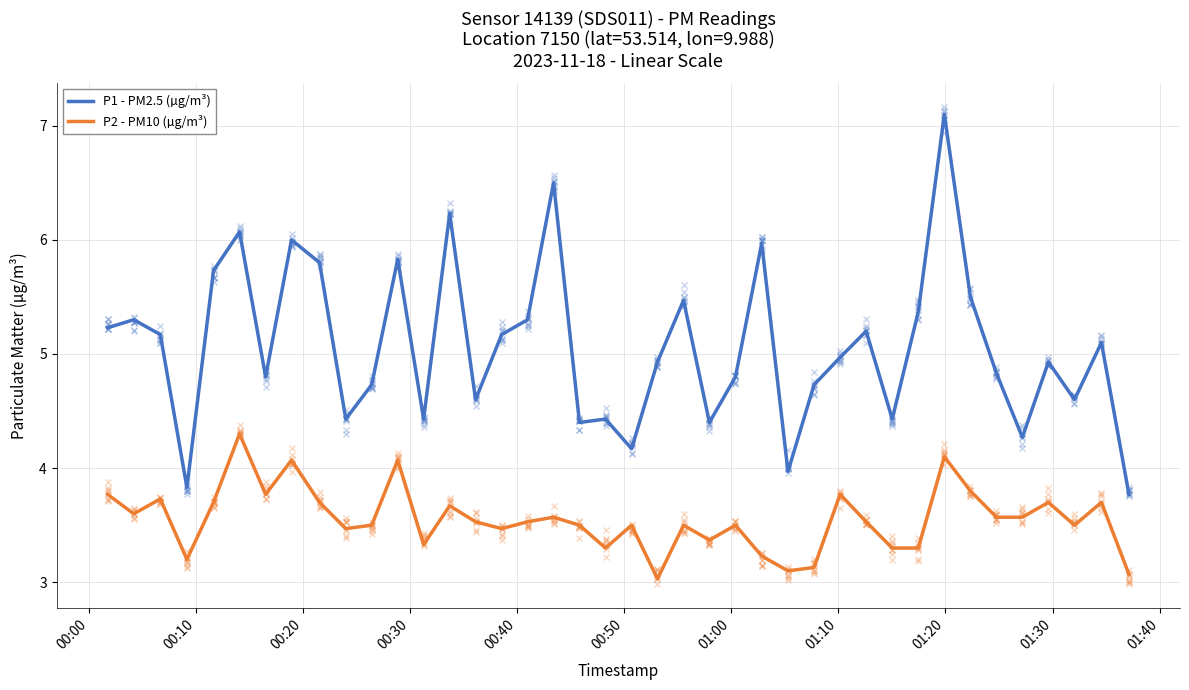

What is the smallest value displayed?

3.0